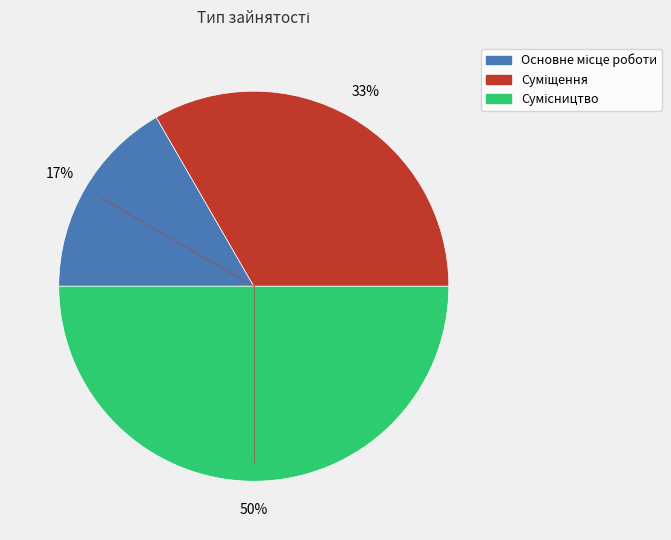

Count the number of slices in the pie.

3